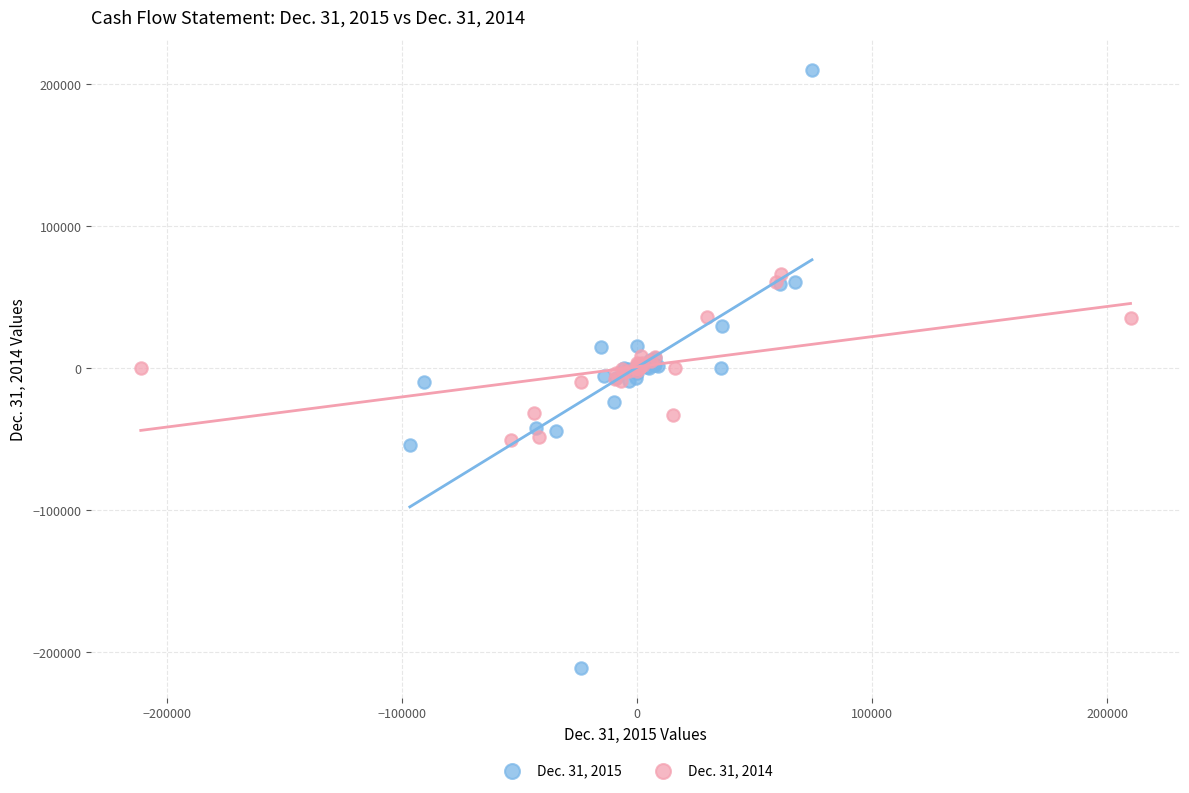

What are all the series names shown in the legend?

Dec. 31, 2015, Dec. 31, 2014